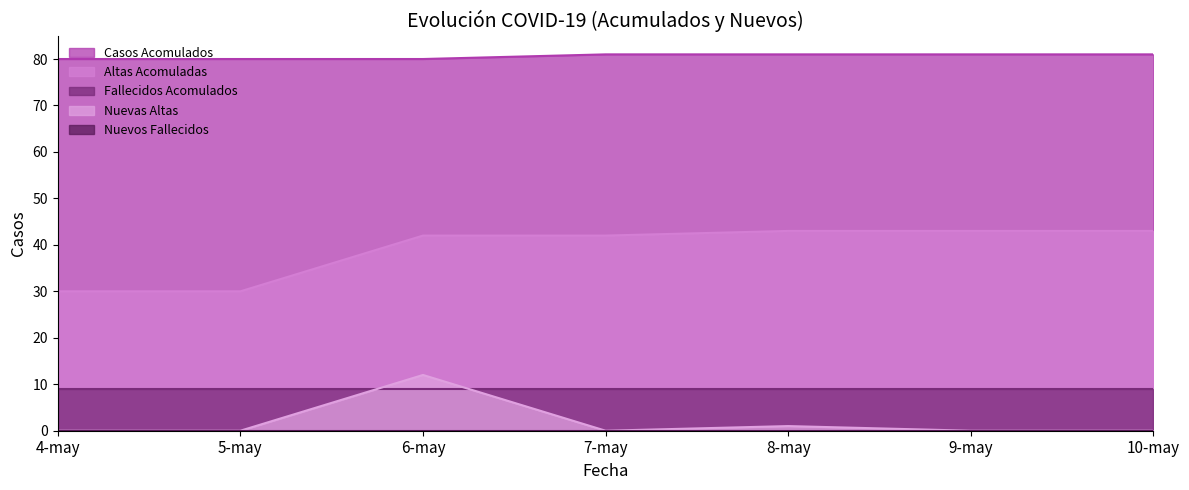

What is the spread (max minus min) of values at 5-may?

80